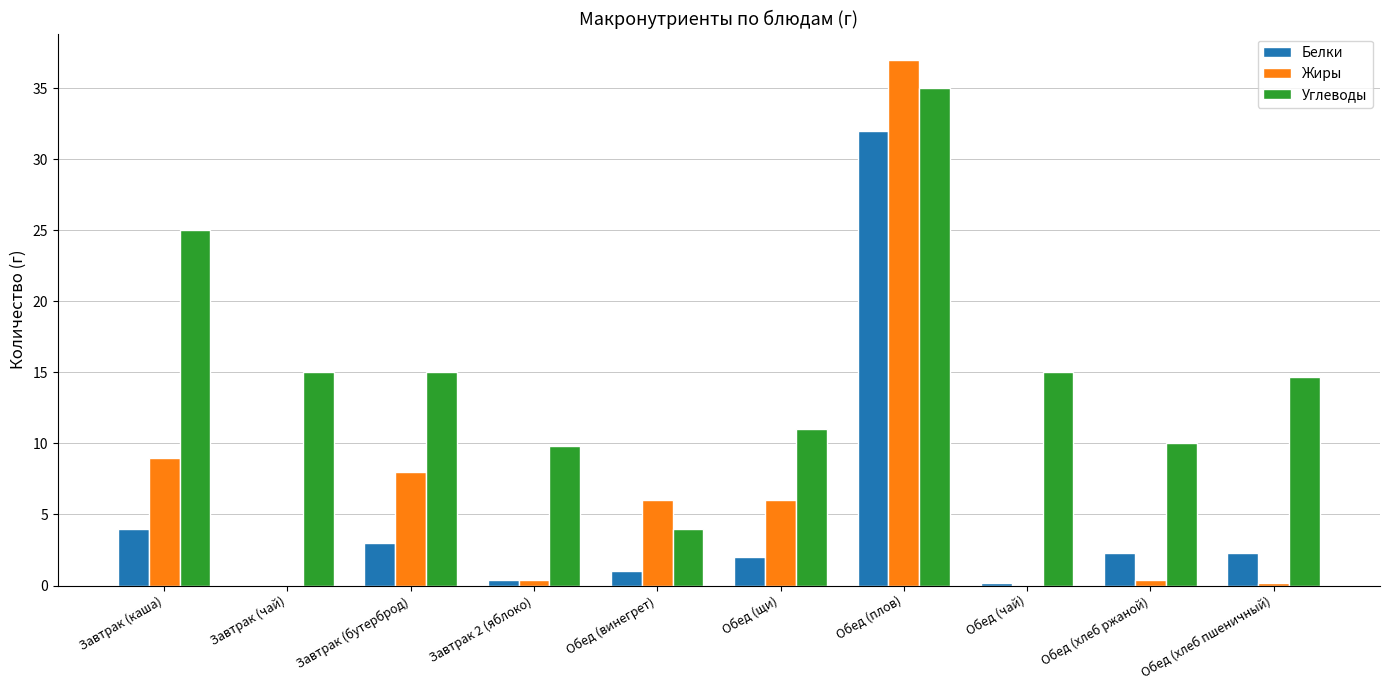

What is the sum of all Углеводы values?

154.5